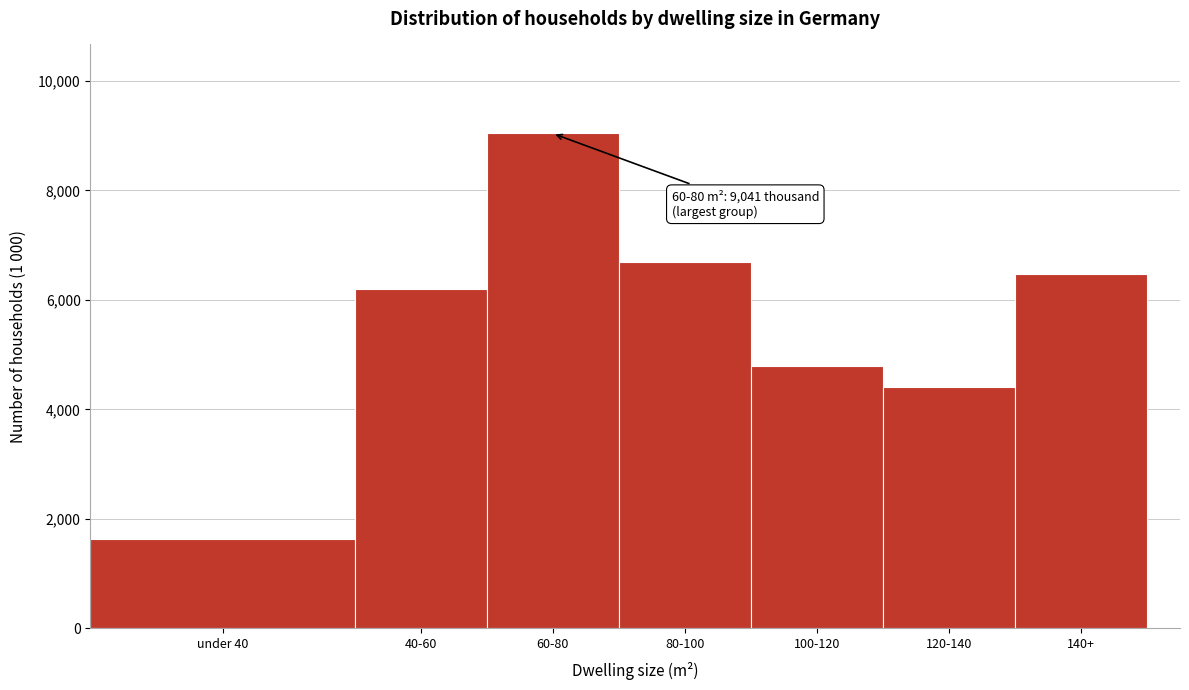

Reading left to right, list all the values displayed in this chart.

1623	6198	9041	6688	4789	4400	6475